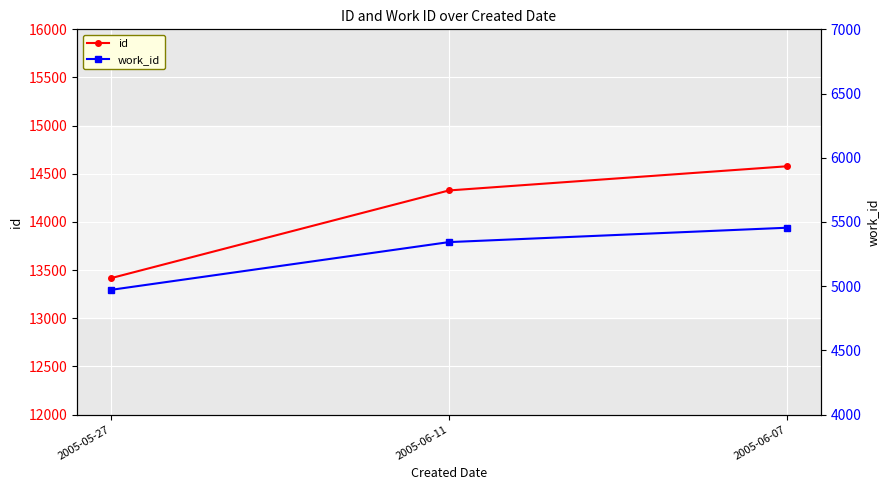

How many data points does each series have?

3